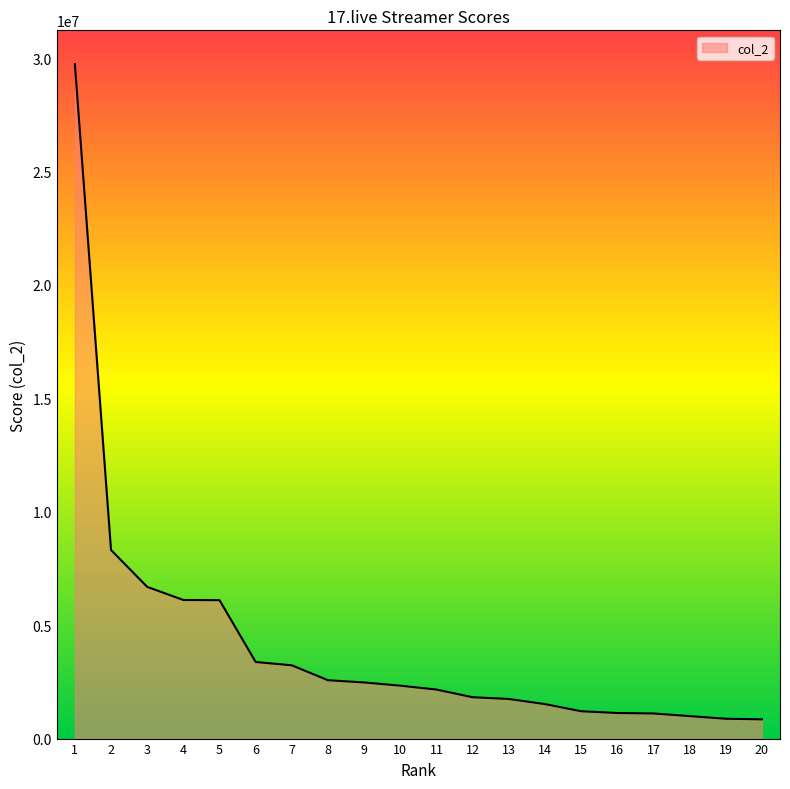

What is the average value?

4217608